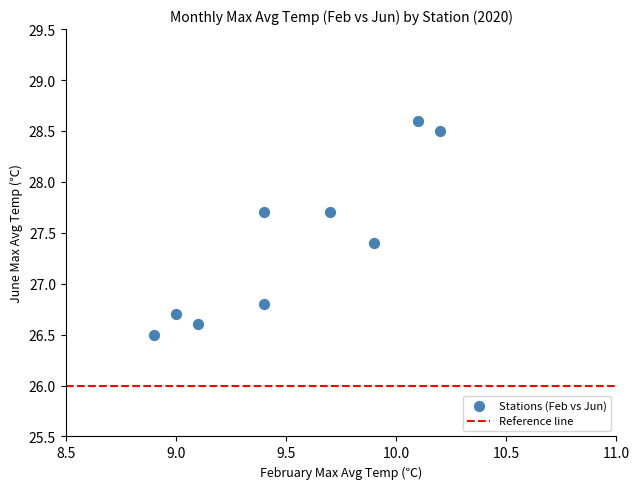

What Y value in the scatter plot is closest to 27?

26.8